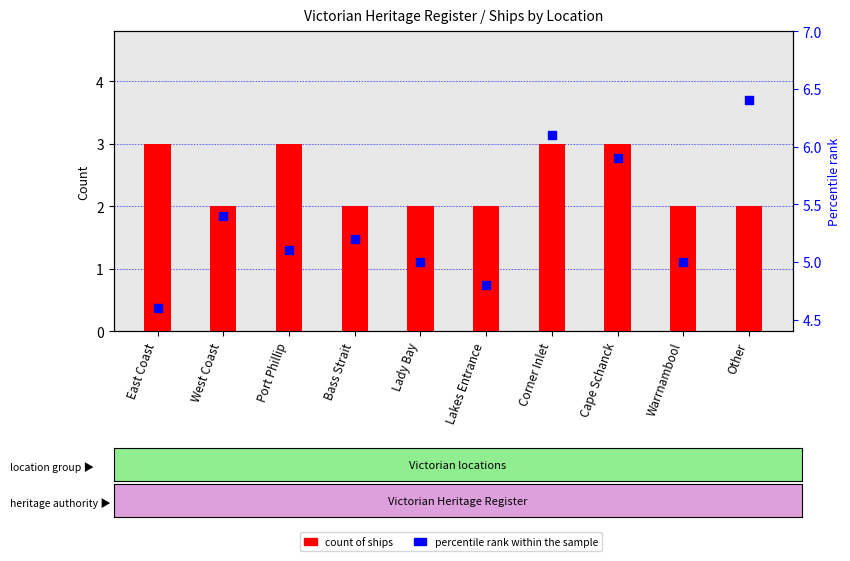

Which series contains the lowest Y value?

count of ships